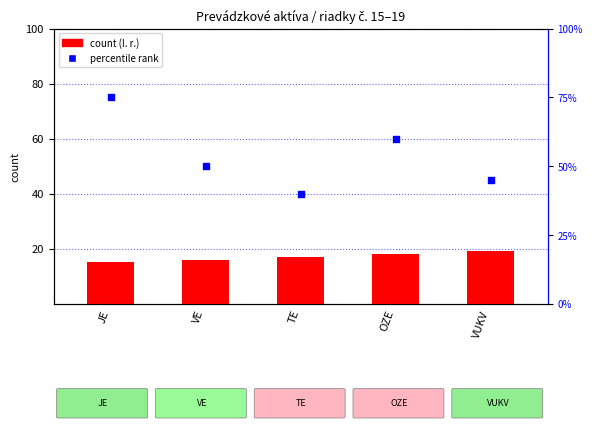

Which series has the largest total across all categories?

percentile rank within the sample